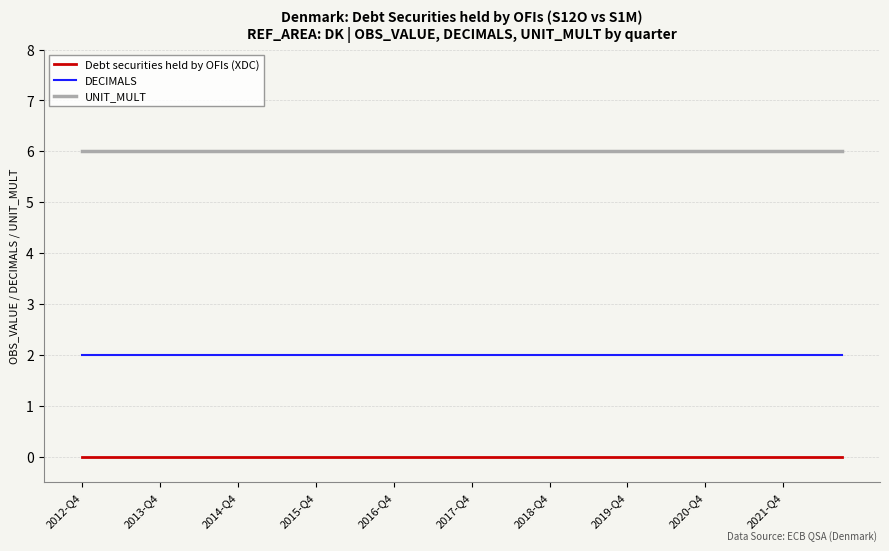

List the series in order of their overall mean, highest first.

UNIT_MULT, DECIMALS, Debt securities held by OFIs (XDC)